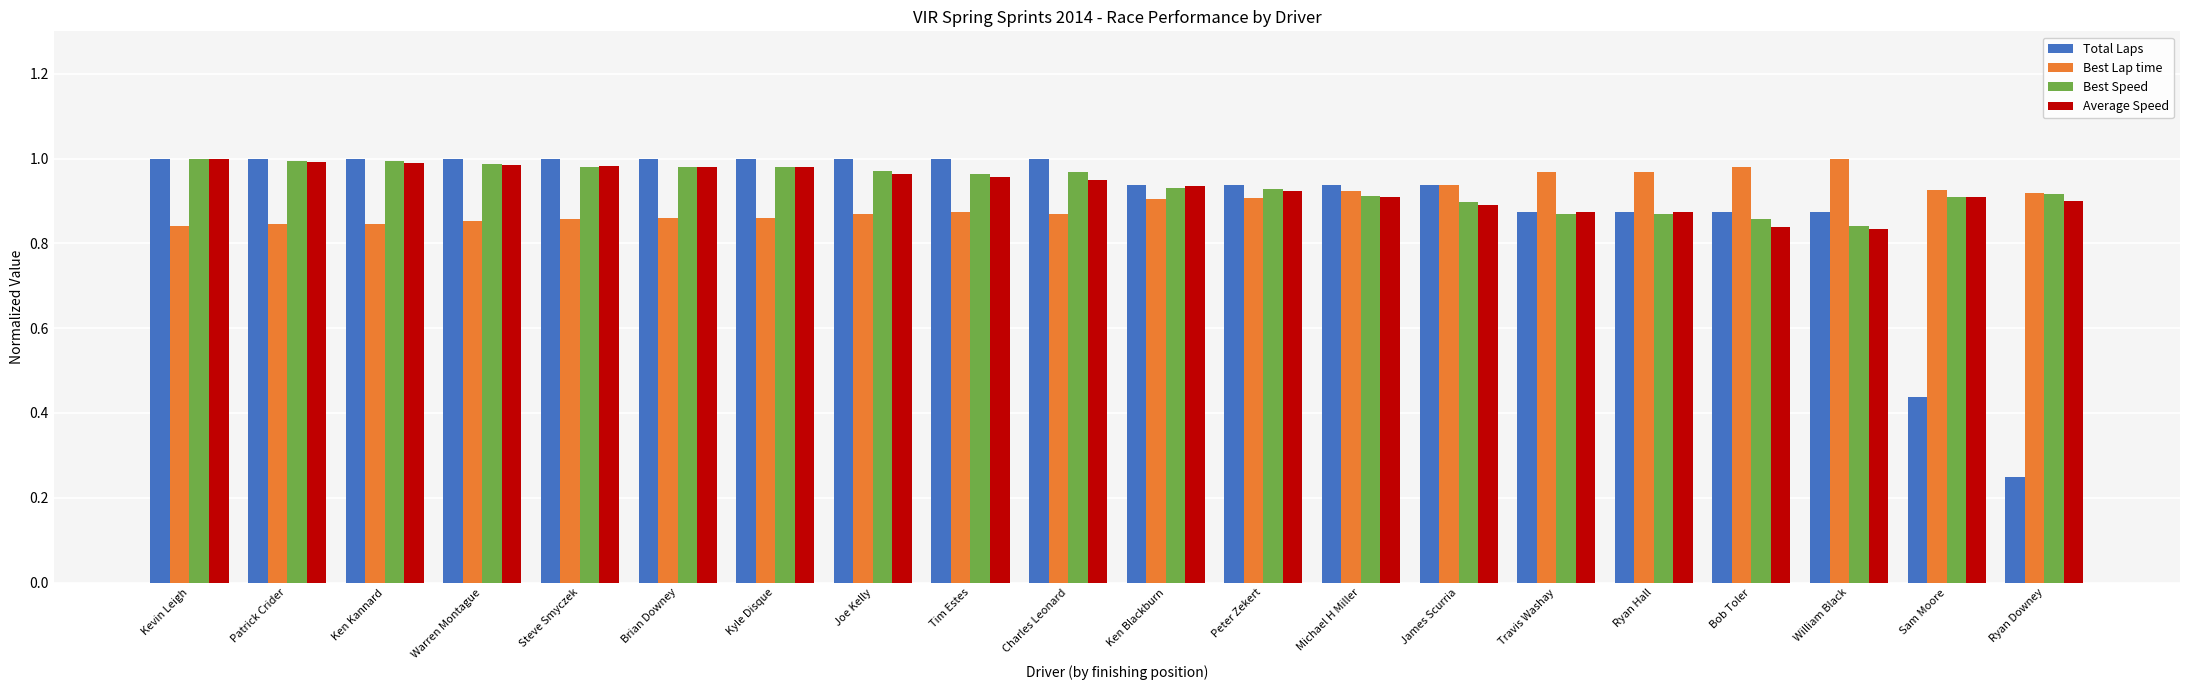

The value of Average Speed at Charles Leonard is 0.9. True or false?

True